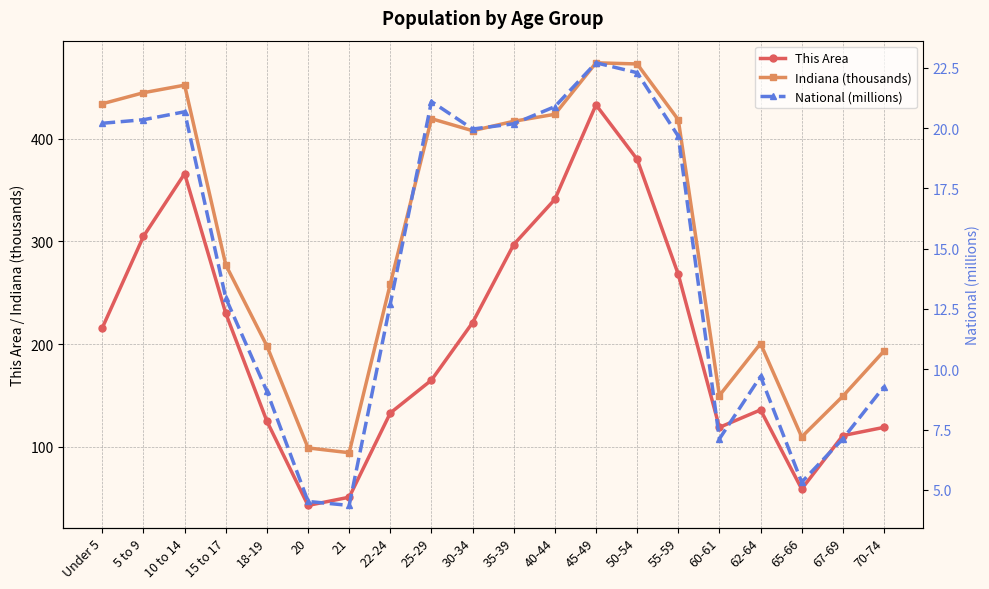

How many interior local peaks does the Indiana (thousands) series have?

4